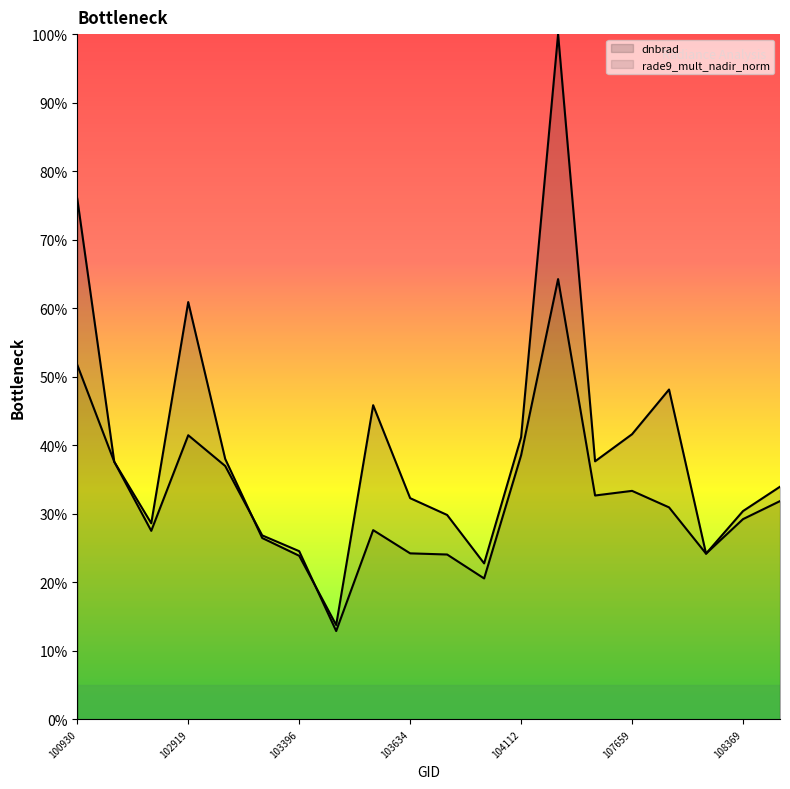

At which label is dnbrad closest to 0?

103515